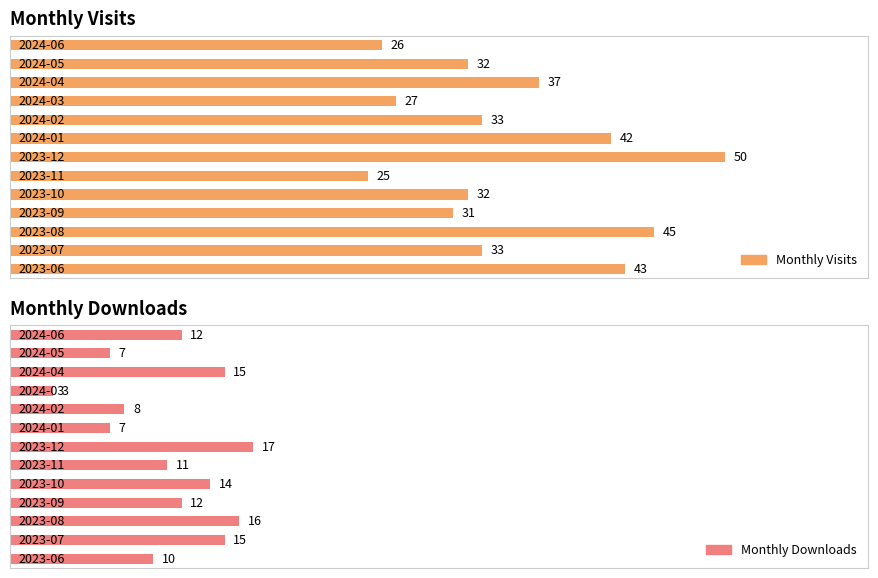

Reading left to right, extract all data points from this chart.

Monthly Visits: 0=43	1=33	2=45	3=31	4=32	5=25	6=50	7=42	8=33	9=27	10=37	11=32	12=26
Monthly Downloads: 0=10	1=15	2=16	3=12	4=14	5=11	6=17	7=7	8=8	9=3	10=15	11=7	12=12